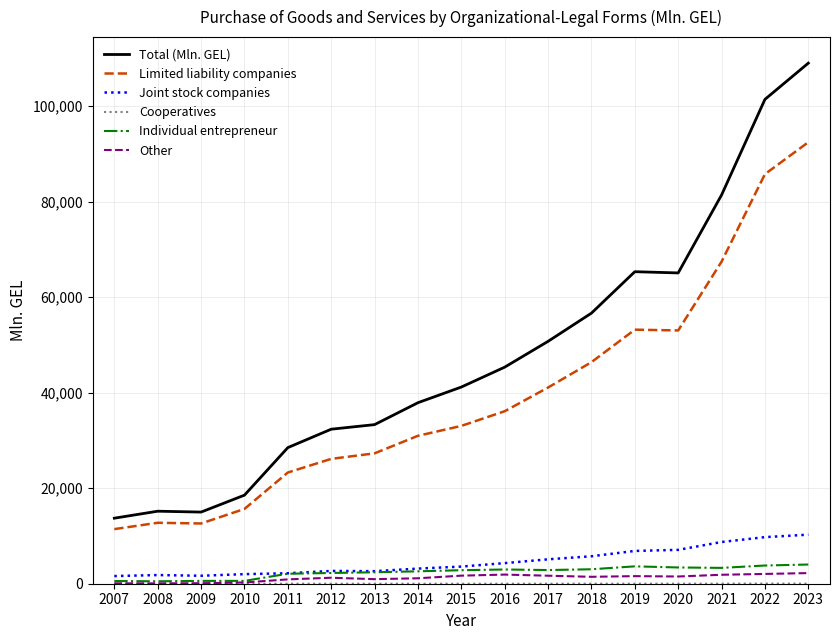

At which label does Total (Mln. GEL) reach its peak?

2023